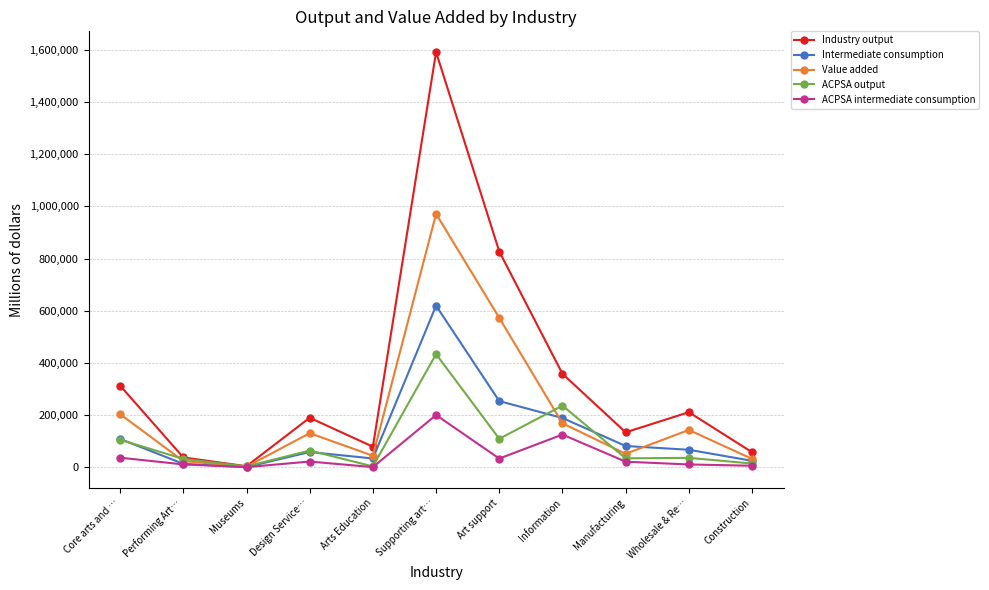

Which category has the lowest value in the Industry output series?

Museums